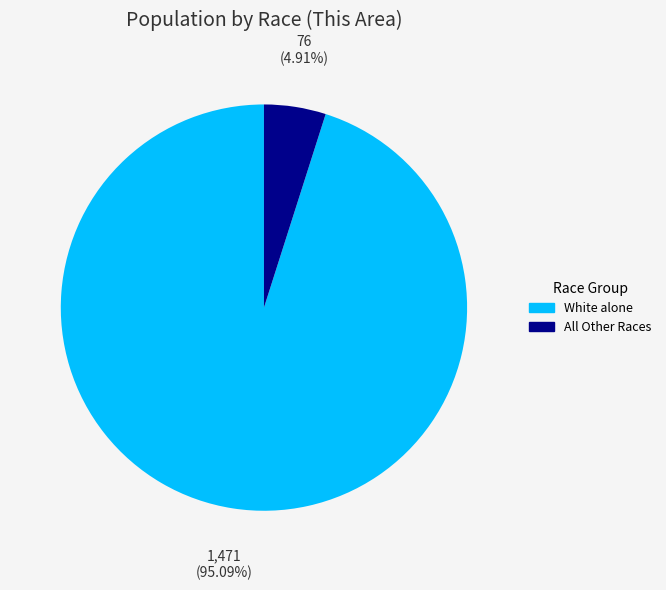

To the nearest percent, what is the average slice percentage?

50%